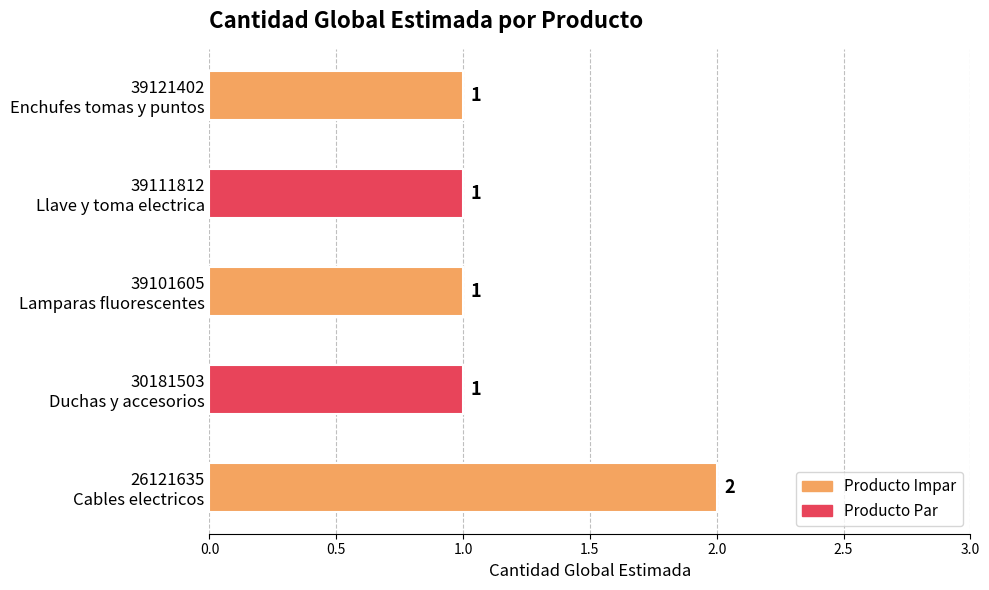

Reading top to bottom, what are all the values shown in this chart?

1	1	1	1	2